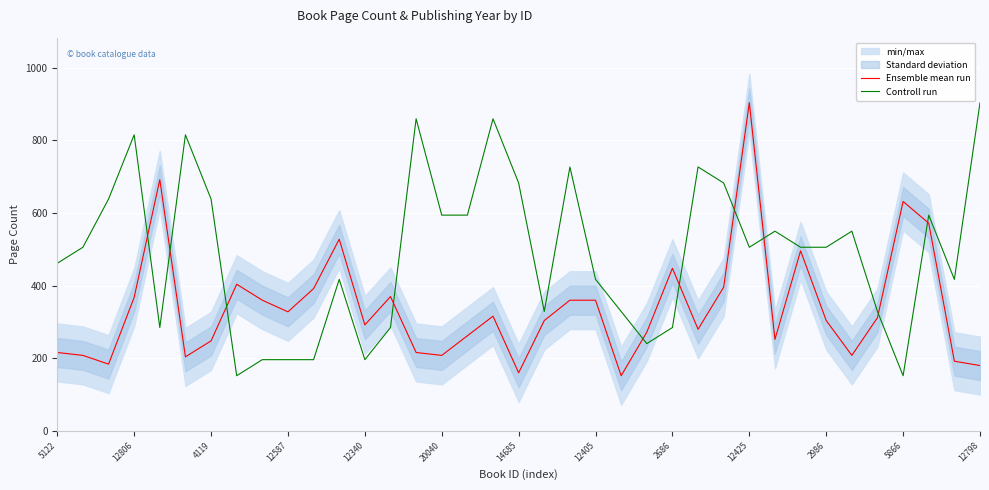

What is the total value across all series at 32?

640.9